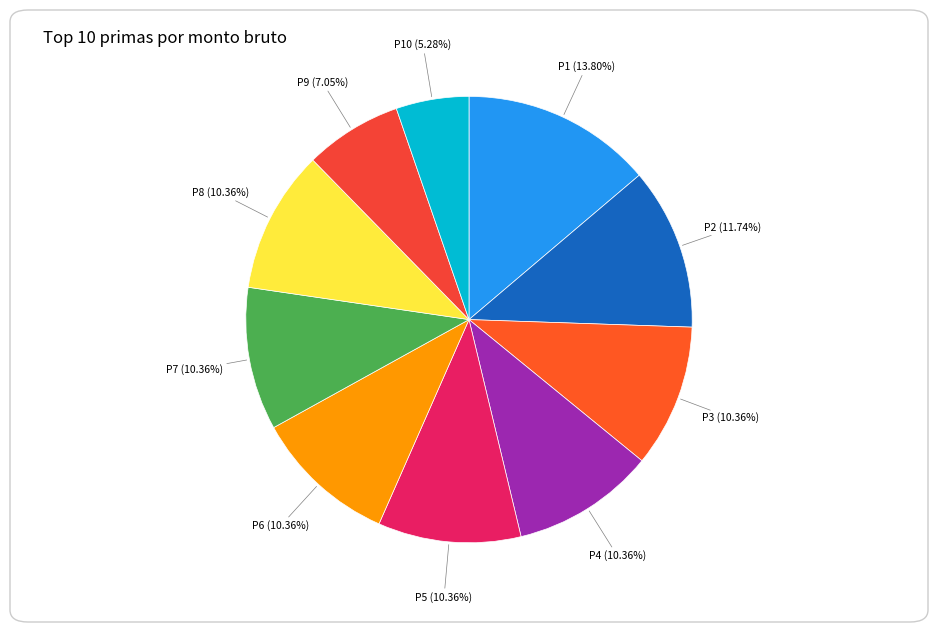

How many slices are in this pie chart?

10